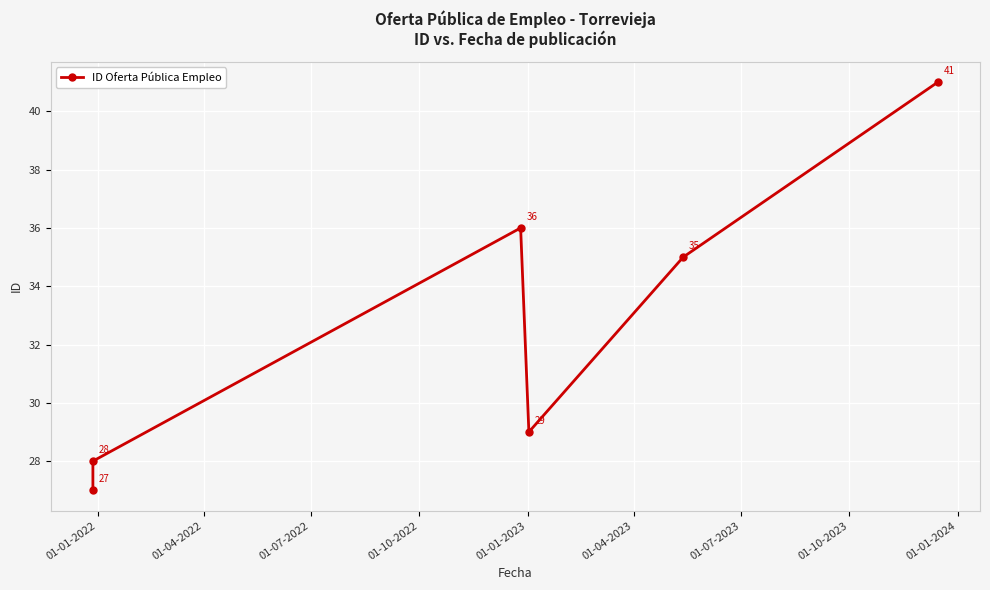

Is it true that the value at 01-01-2022 is 27?

True